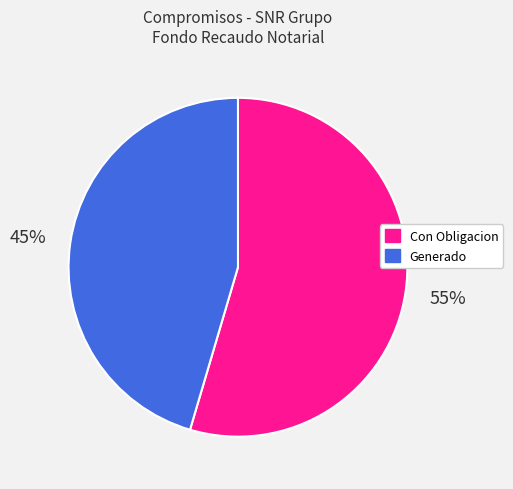

Count the number of slices in the pie.

2